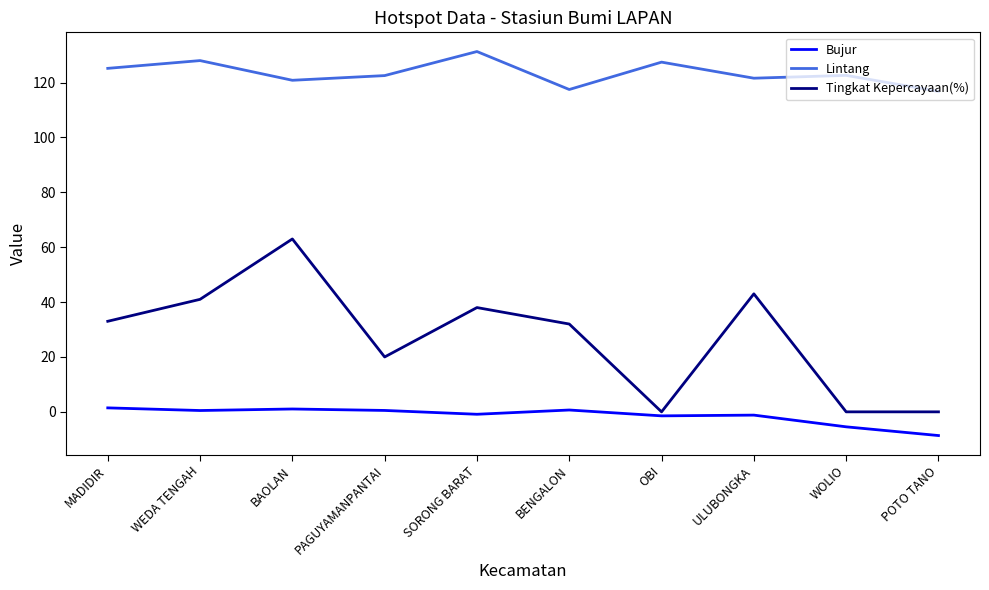

What is the total value across all series at POTO TANO?

108.1